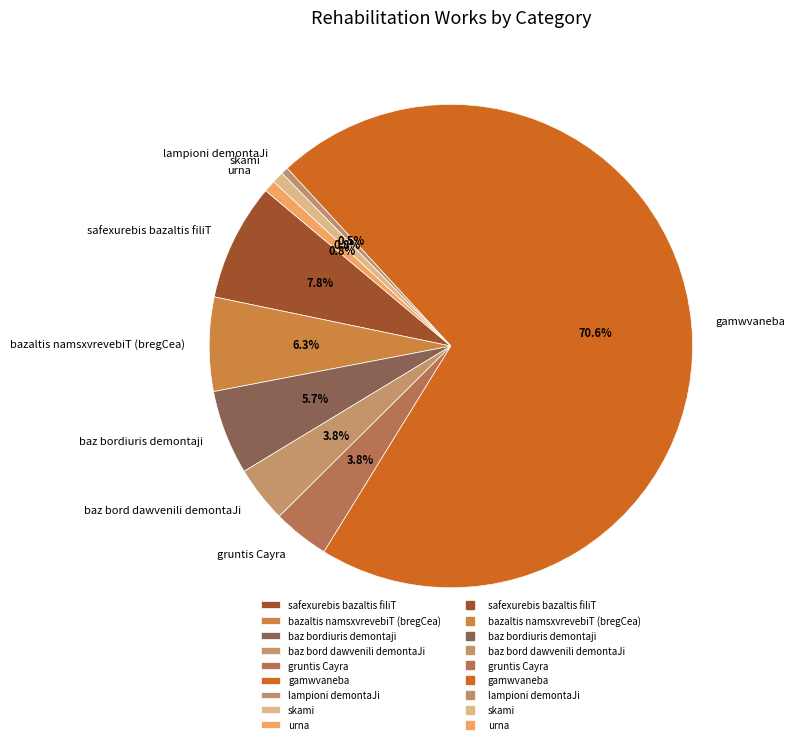

Which has a higher value, skami or bazaltis namsxvrevebiT (bregCea)?

bazaltis namsxvrevebiT (bregCea)